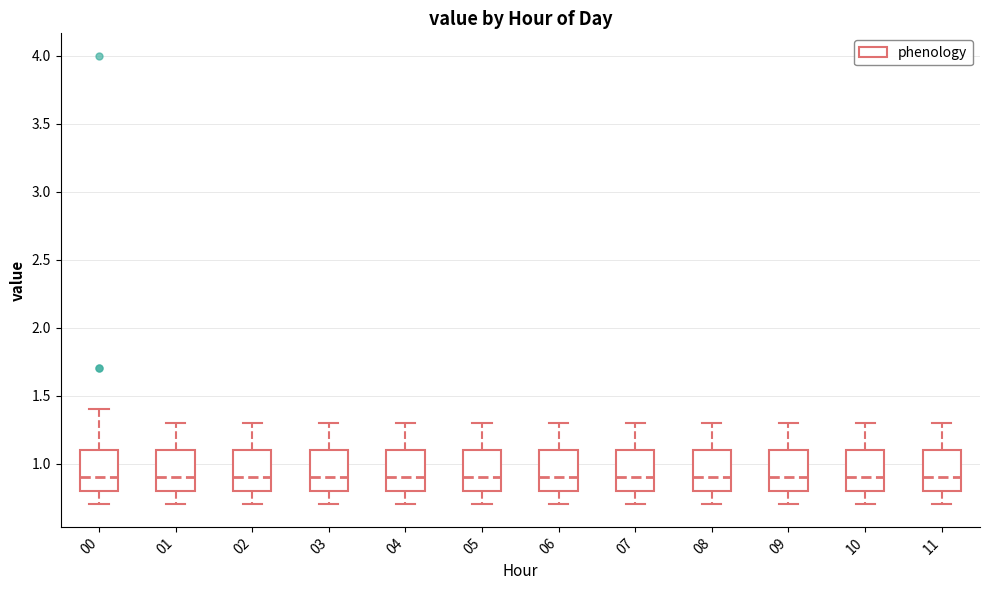

Reading left to right, transcribe this box plot: for each box, give where its median line is, the range the box spans, and where its two whiskers end, as read against the y-axis. The values are not printed on the chart, so give them approximately, as read against the axis.

00: median 0.9, box 0.8 to 1.1, whiskers 0.7 to 1.4
01: median 0.9, box 0.8 to 1.1, whiskers 0.7 to 1.3
02: median 0.9, box 0.8 to 1.1, whiskers 0.7 to 1.3
03: median 0.9, box 0.8 to 1.1, whiskers 0.7 to 1.3
04: median 0.9, box 0.8 to 1.1, whiskers 0.7 to 1.3
05: median 0.9, box 0.8 to 1.1, whiskers 0.7 to 1.3
06: median 0.9, box 0.8 to 1.1, whiskers 0.7 to 1.3
07: median 0.9, box 0.8 to 1.1, whiskers 0.7 to 1.3
08: median 0.9, box 0.8 to 1.1, whiskers 0.7 to 1.3
09: median 0.9, box 0.8 to 1.1, whiskers 0.7 to 1.3
10: median 0.9, box 0.8 to 1.1, whiskers 0.7 to 1.3
11: median 0.9, box 0.8 to 1.1, whiskers 0.7 to 1.3